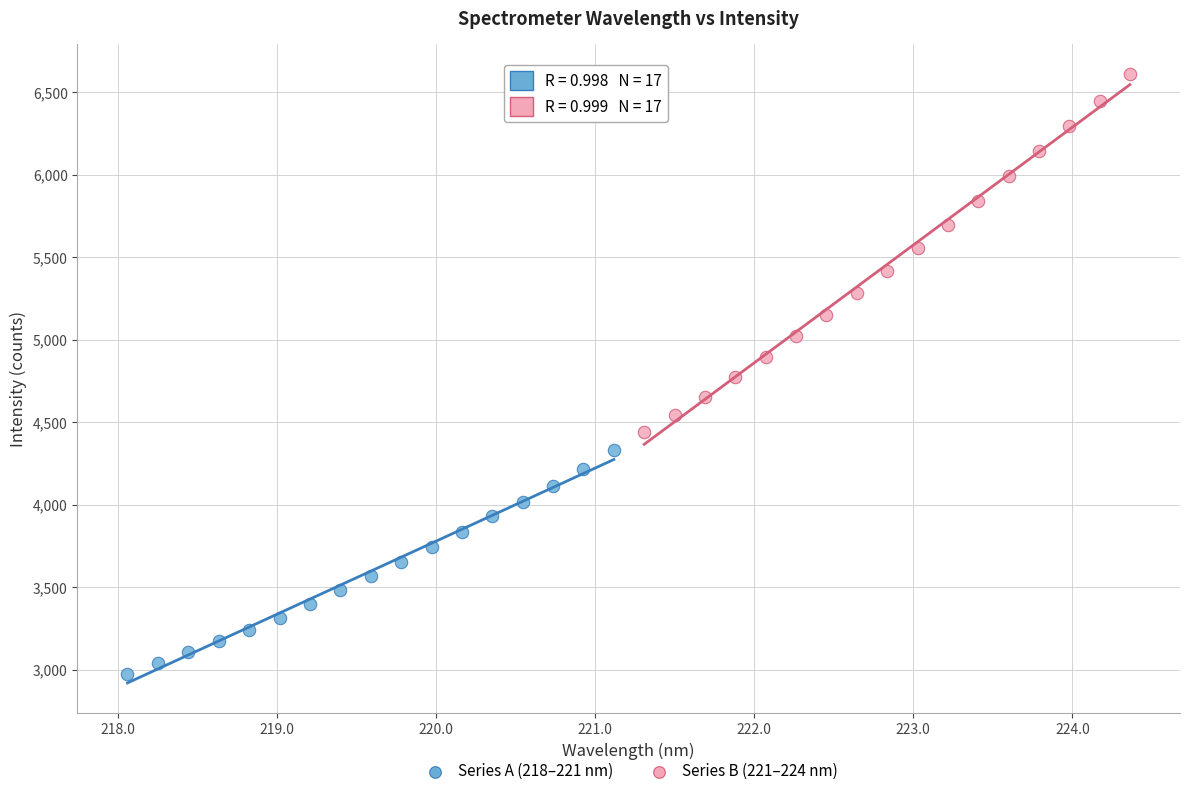

Which series reaches the maximum Y coordinate?

Series B (221–224 nm)